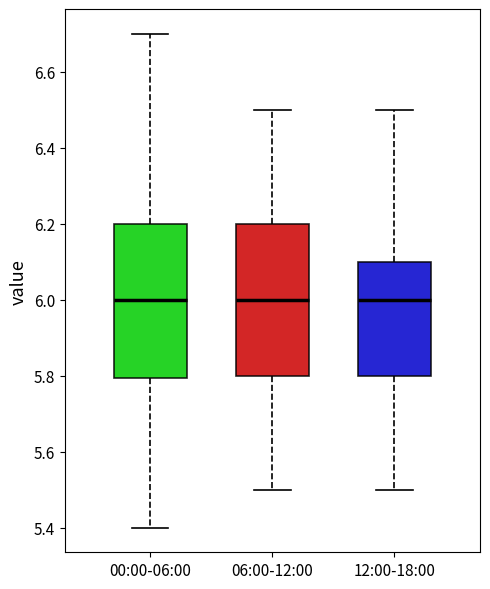

Reading left to right, read every box against the y-axis: the position of its median line, the range the box covers, and the ends of its whiskers. The values are not printed on the chart, so give them approximately, as read against the axis.

00:00-06:00: median 6.0, box 5.8 to 6.2, whiskers 5.4 to 6.7
06:00-12:00: median 6.0, box 5.8 to 6.2, whiskers 5.5 to 6.5
12:00-18:00: median 6.0, box 5.8 to 6.1, whiskers 5.5 to 6.5